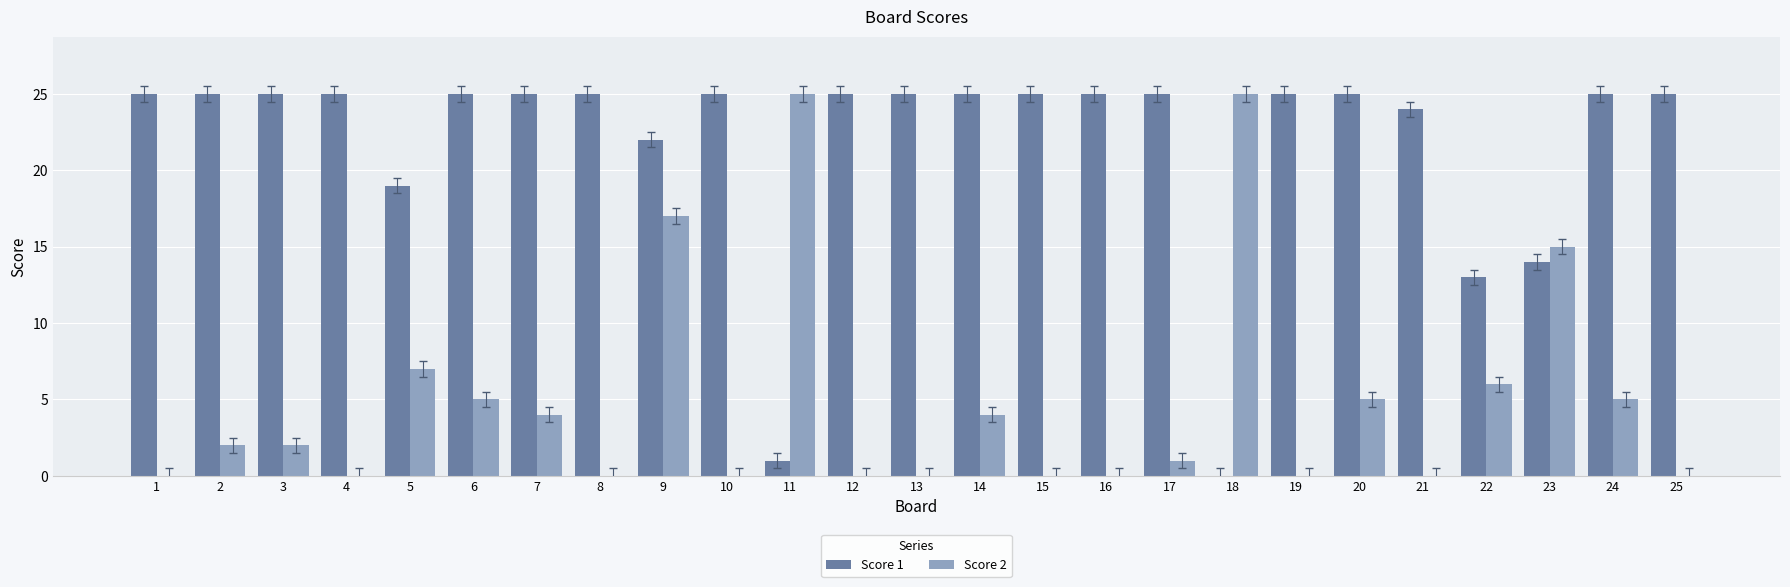

The value of Score 2 at 11 is 7. True or false?

False